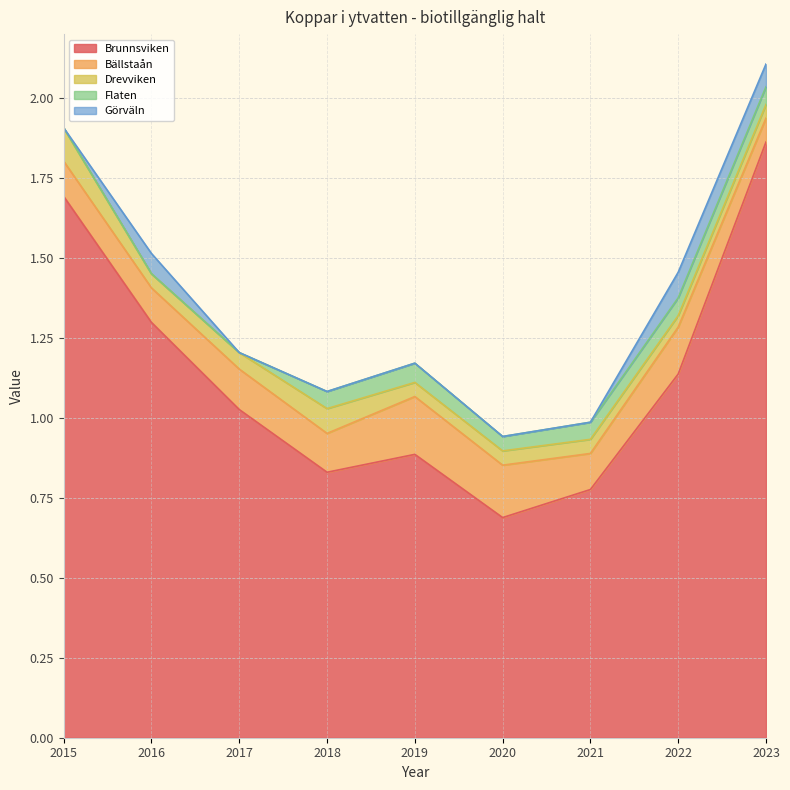

Which series has the largest range (max minus min)?

Brunnsviken